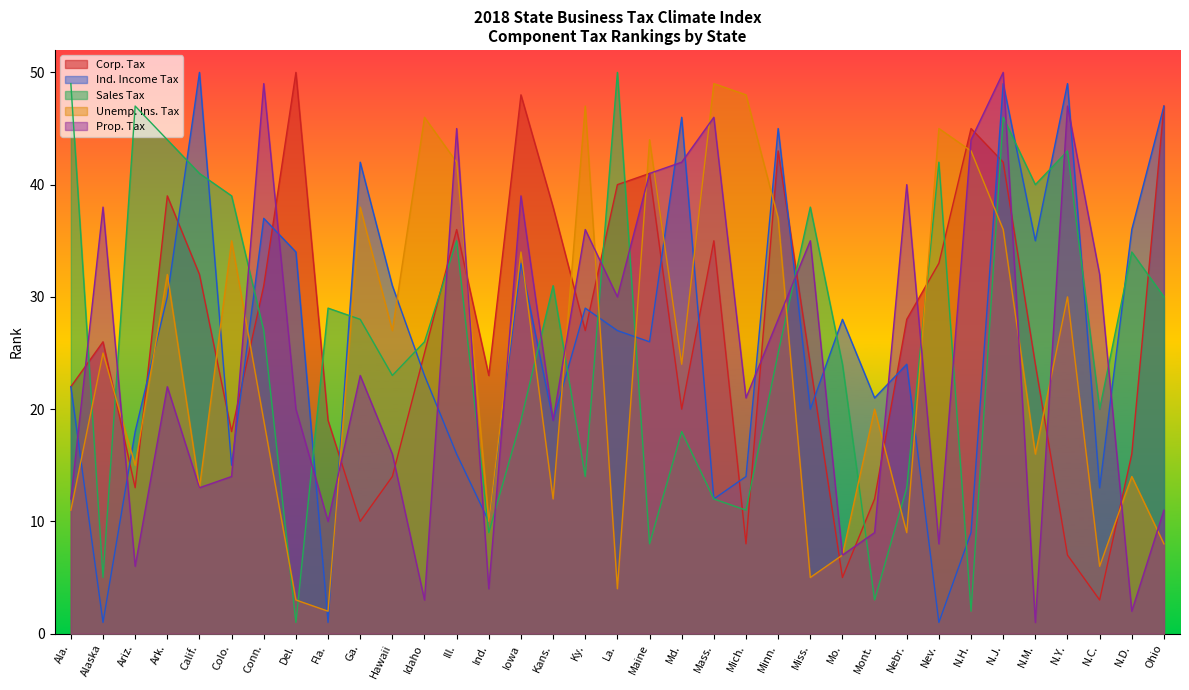

What is the label of the 34th point from the right?

Alaska